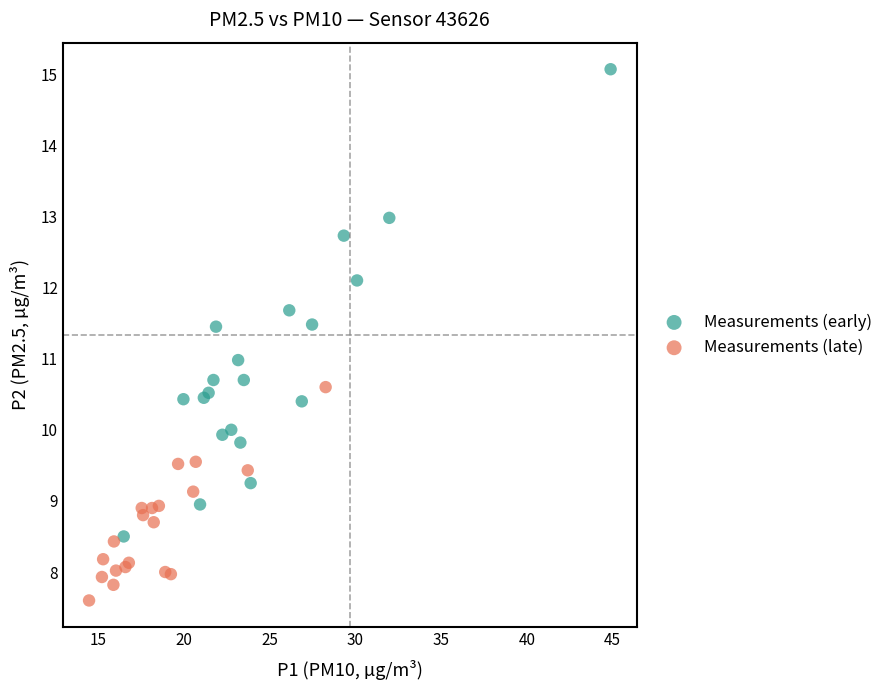

What are all the series names shown in the legend?

Measurements (early), Measurements (late)